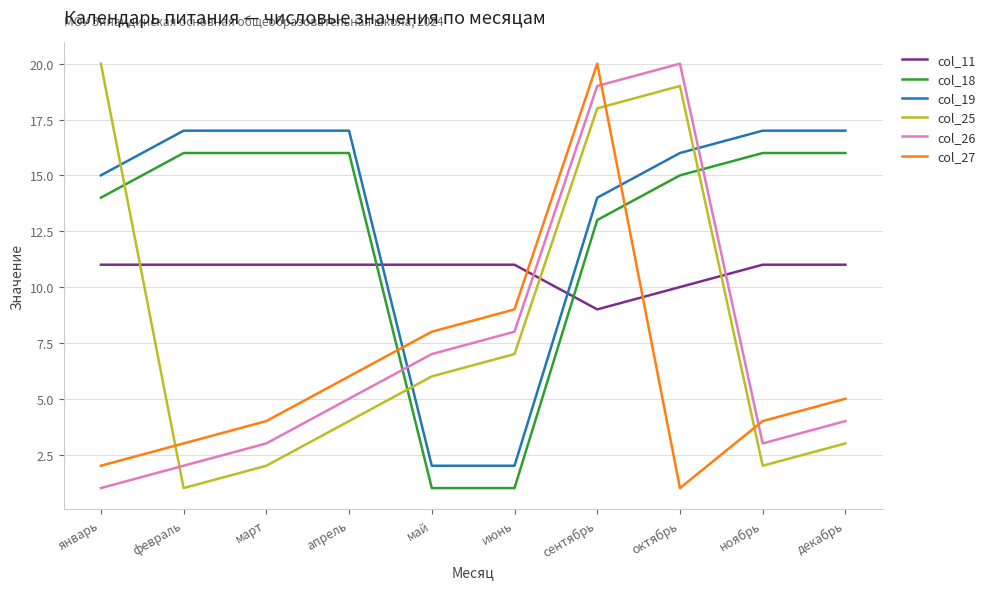

What is the approximate value of col_19 at июнь?

2